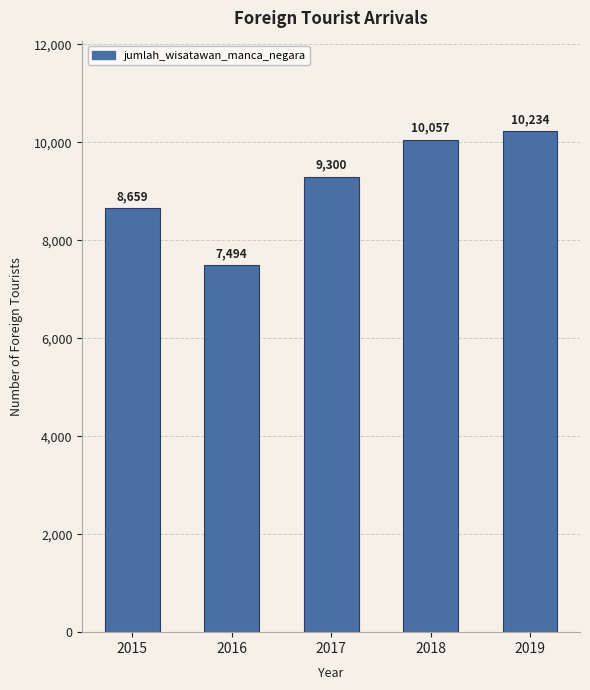

Does the chart contain stacked bars?

No